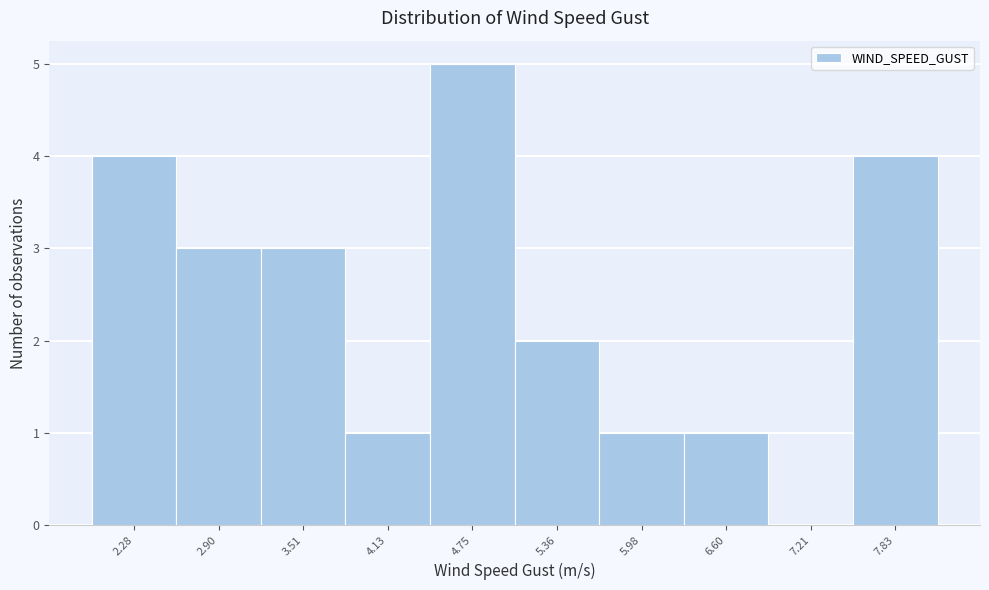

Reading left to right, list every bar in this chart as the range it spans on the x-axis followed by its height. Neither the bar edges nor the heights are printed on the chart, so give them approximately, as read against the axes.

2.0 to 2.6: 4
2.6 to 3.2: 3
3.2 to 3.8: 3
3.8 to 4.4: 1
4.4 to 5.1: 5
5.1 to 5.7: 2
5.7 to 6.3: 1
6.3 to 6.9: 1
6.9 to 7.5: 0
7.5 to 8.1: 4